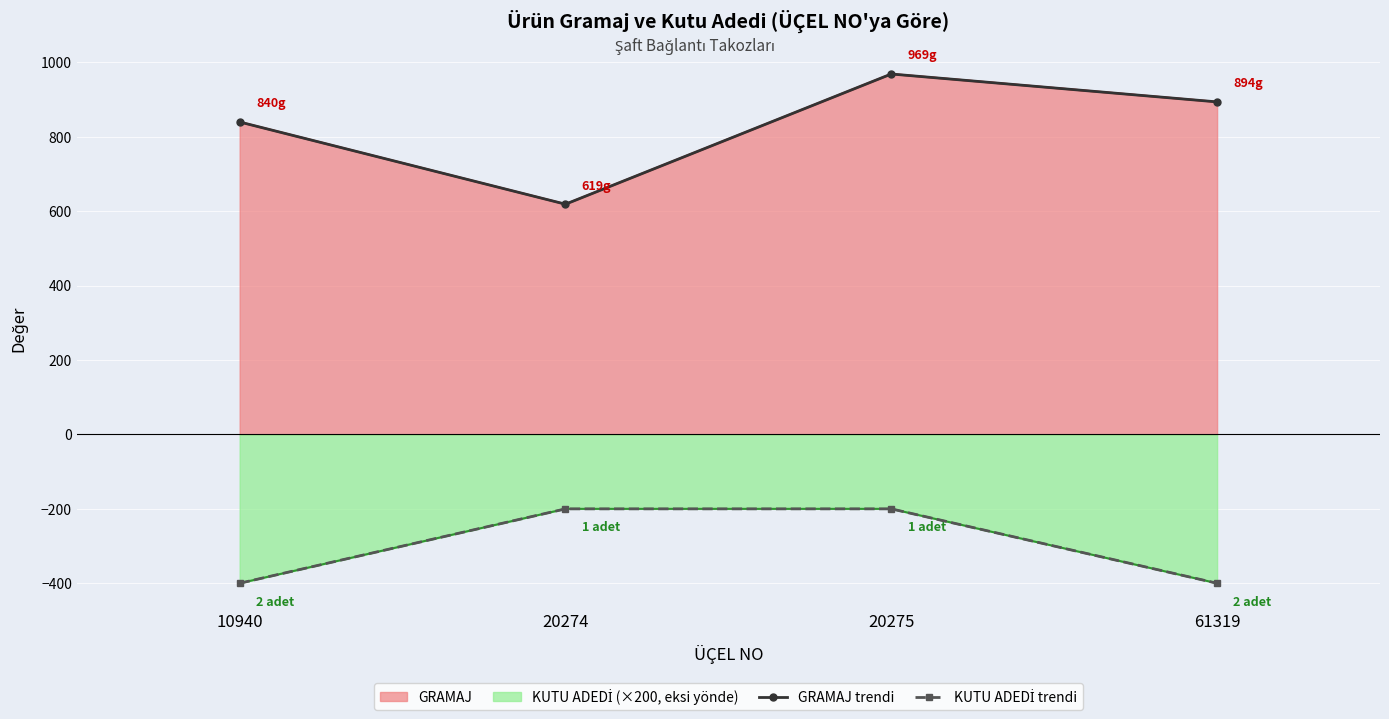

True or false: GRAMAJ trendi and KUTU ADEDİ trendi cross at least once.

False